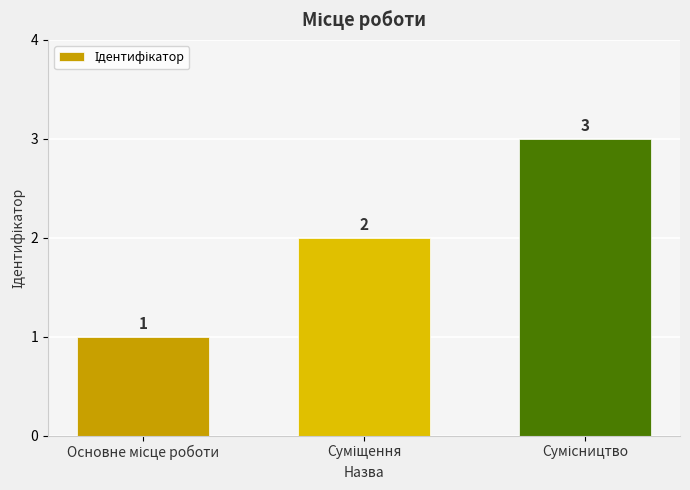

Count the number of categories in the chart.

3